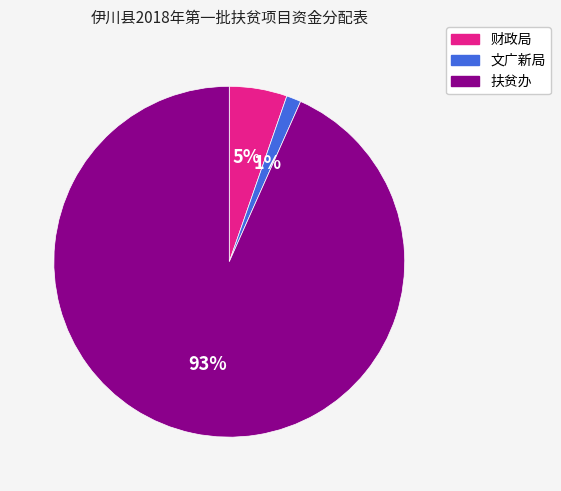

To the nearest percent, what is the combined percentage of 扶贫办 and 财政局?

99%